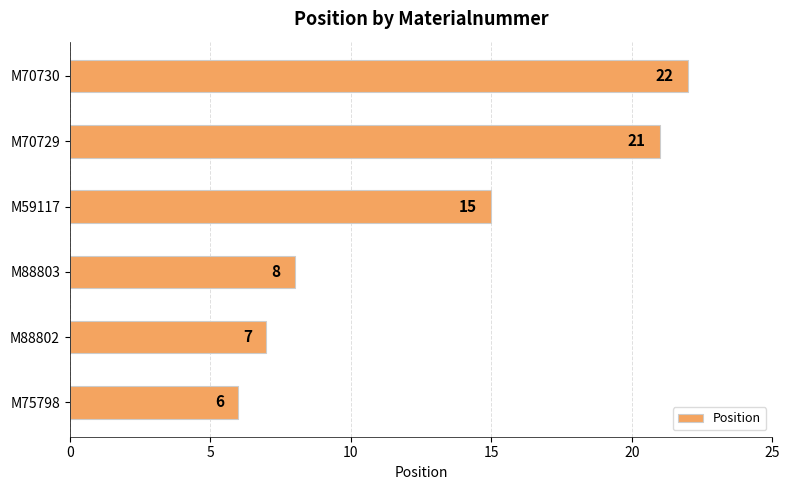

Rank the categories by value from lowest to highest.

M75798, M88802, M88803, M59117, M70729, M70730